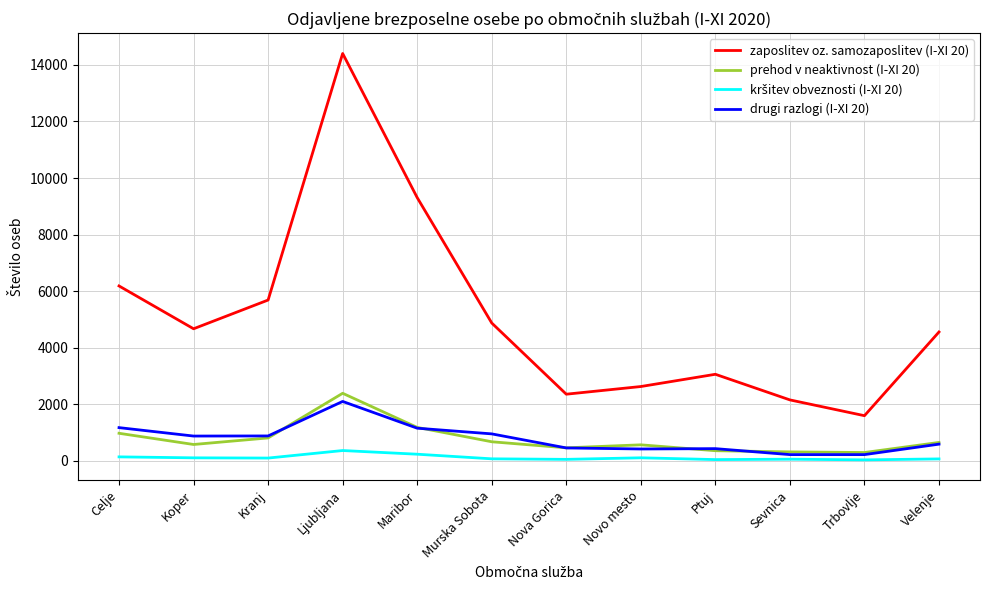

Which label corresponds to the largest value in the chart?

Ljubljana